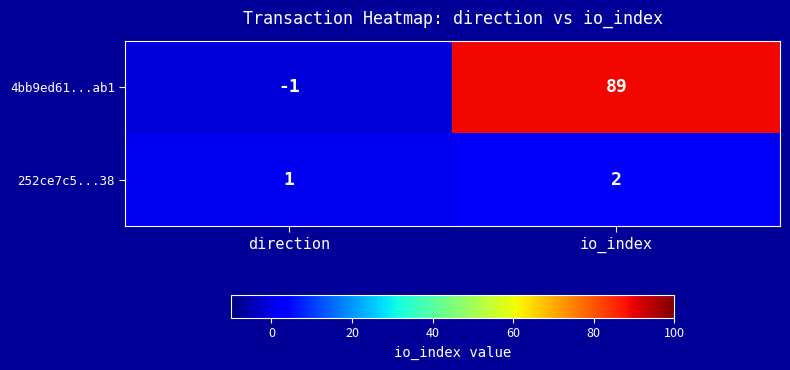

What is the difference between the maximum and minimum values in the 4bb9ed61...ab1 series?

90